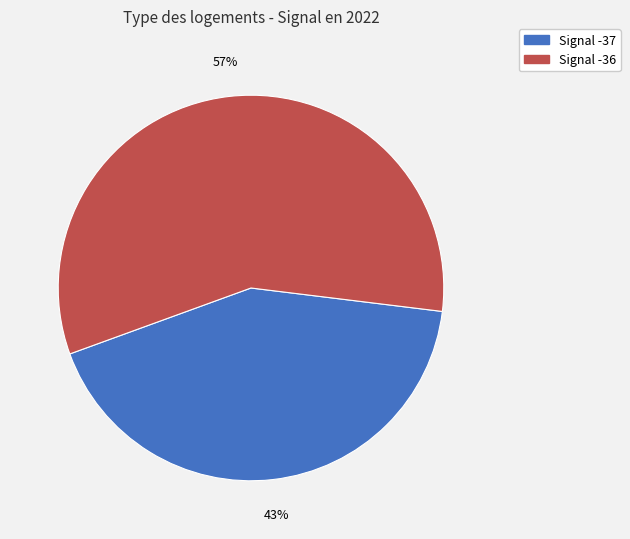

Is there a majority slice in this chart?

Yes